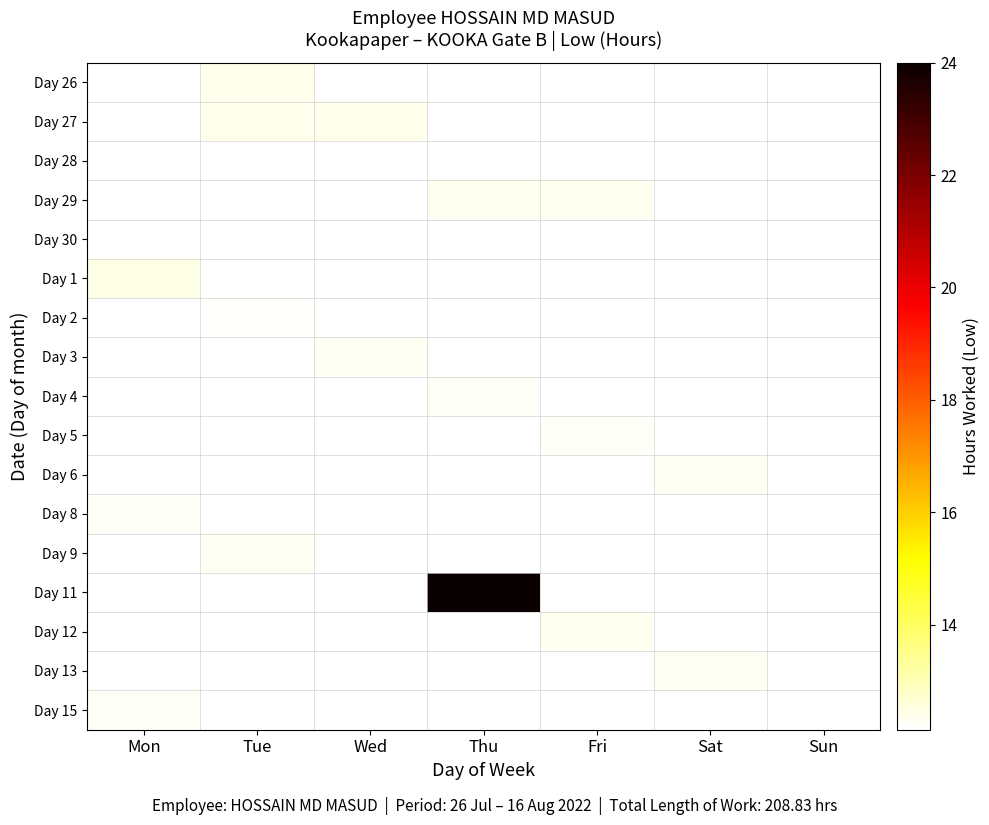

At which category does the chart reach its minimum across all series?

Fri